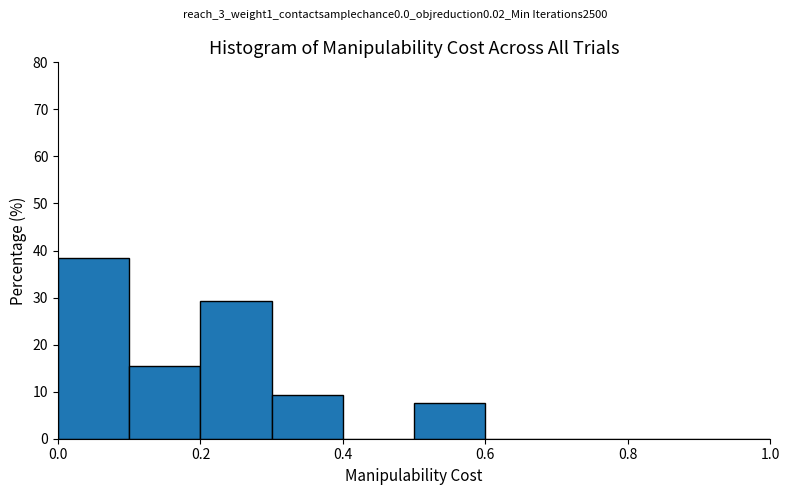

What is the height of the bar covering 0.1 to 0.2 on the x-axis? The values are not printed on the chart, so give them approximately, as read against the axis.

15